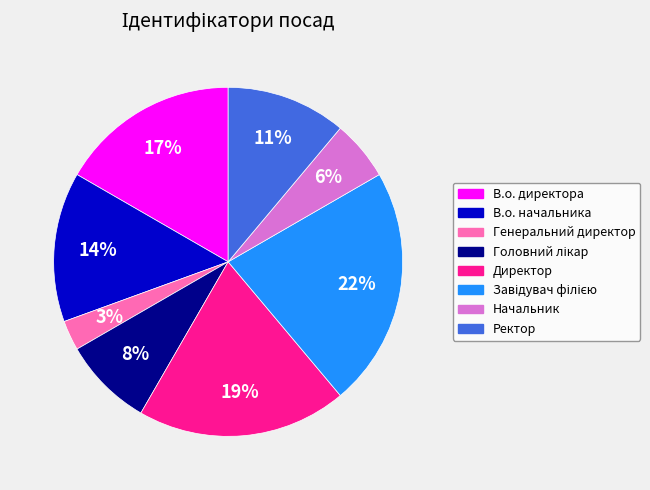

The Генеральний директор slice represents 3% of the pie. True or false?

True